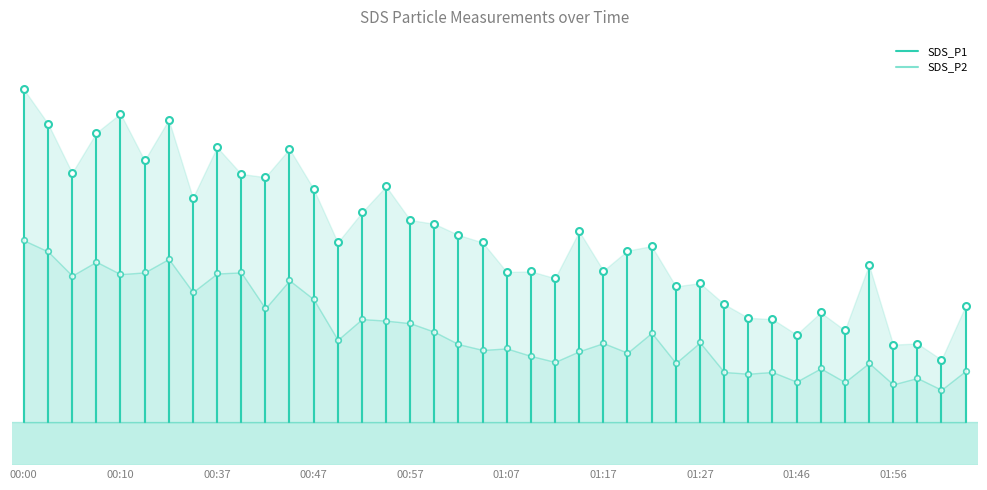

What is the difference between the maximum and minimum values in the SDS_P1 series?

15.6